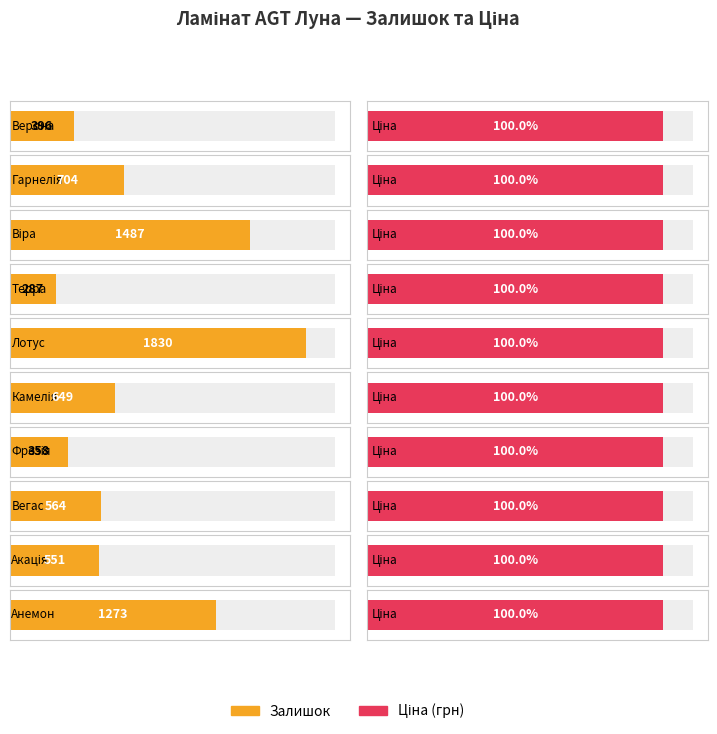

What is the label of the 8th bar from the right?

Віра